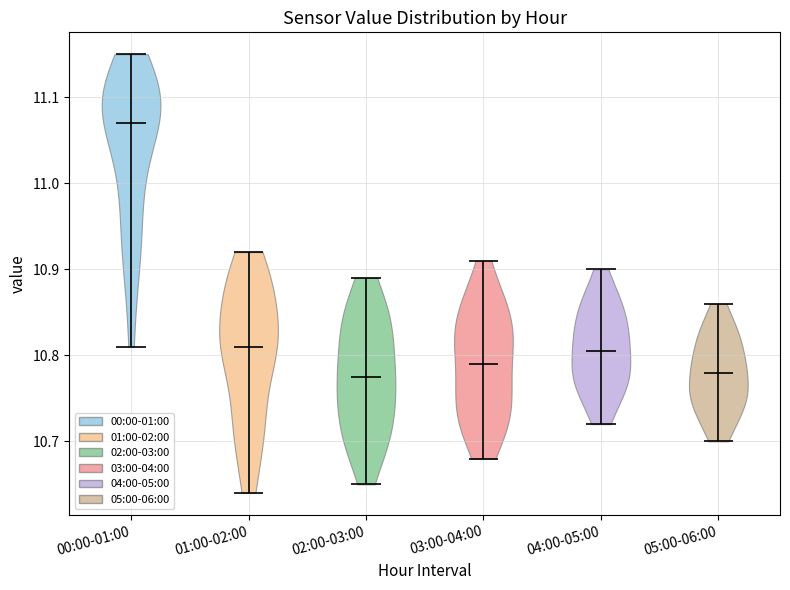

Which violin has the highest median line?

00:00-01:00